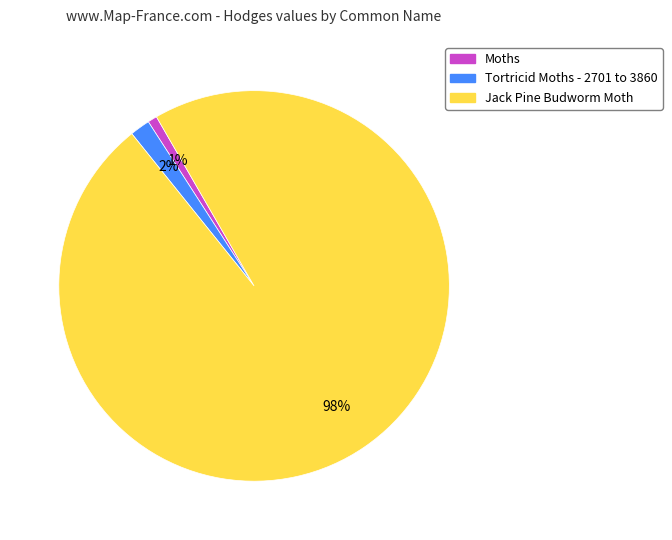

To the nearest percent, what percentage of the pie is Tortricid Moths - 2701 to 3860?

2%